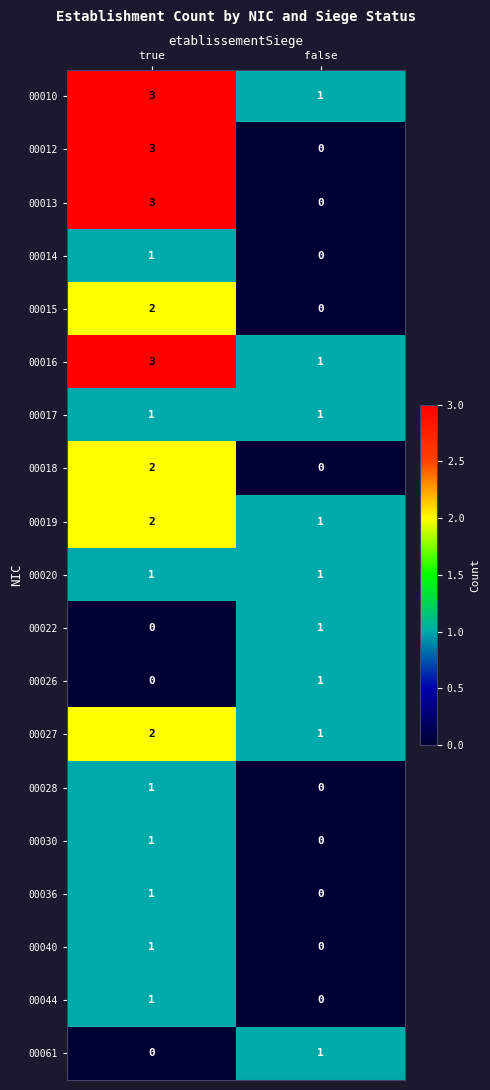

Where is 00022 nearest to the value 0?

true